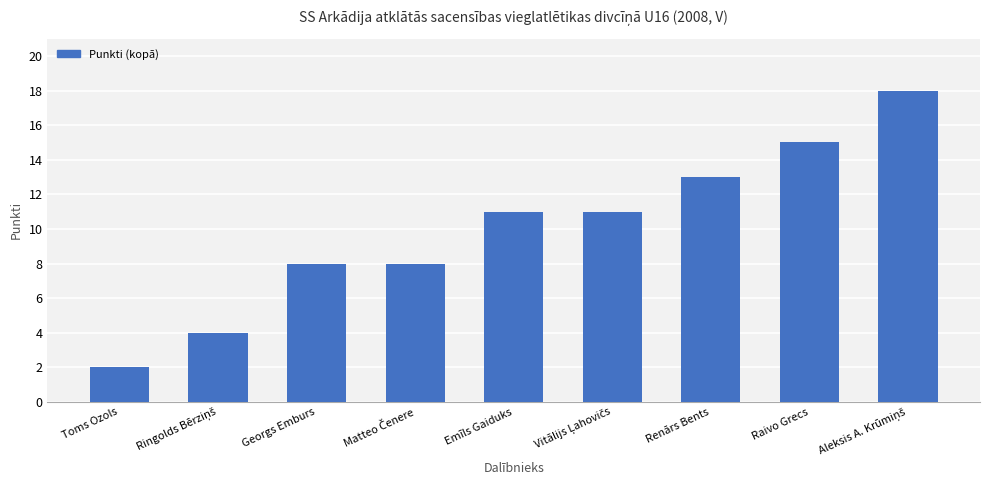

How many series are shown in this chart?

1